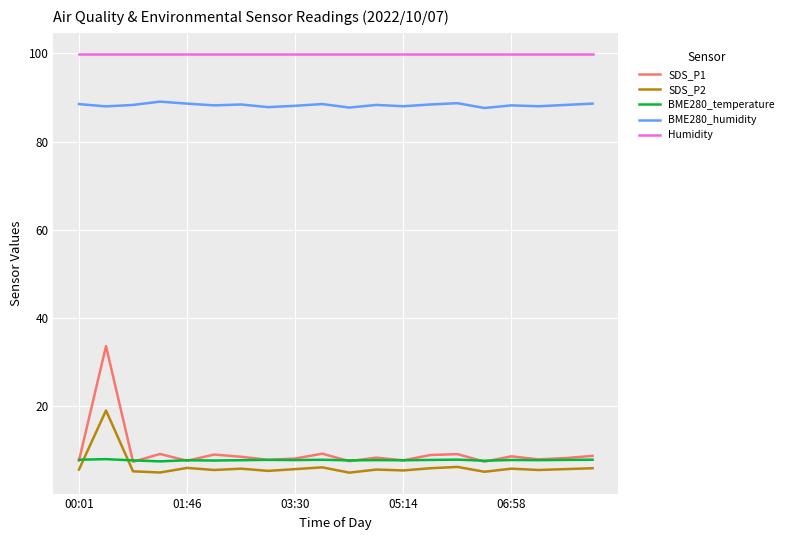

What is the maximum value shown in the chart?

99.9